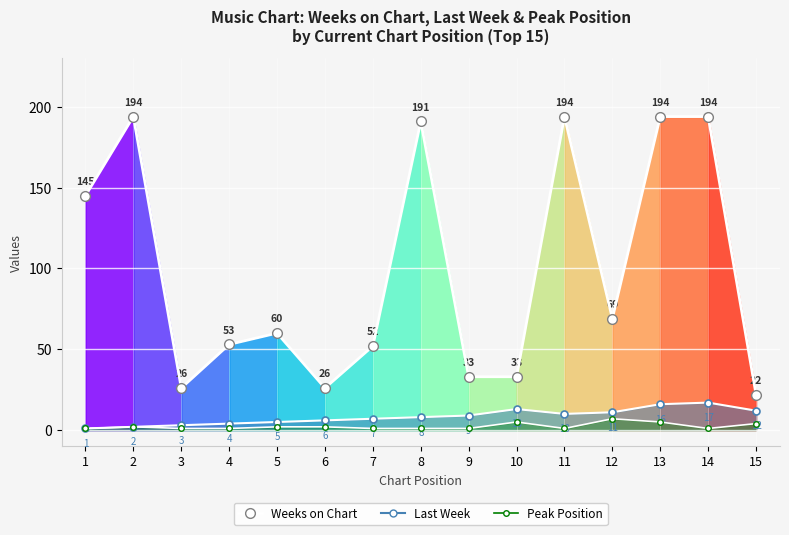

True or false: Last Week (line) has more than 1 interior local peaks.

True